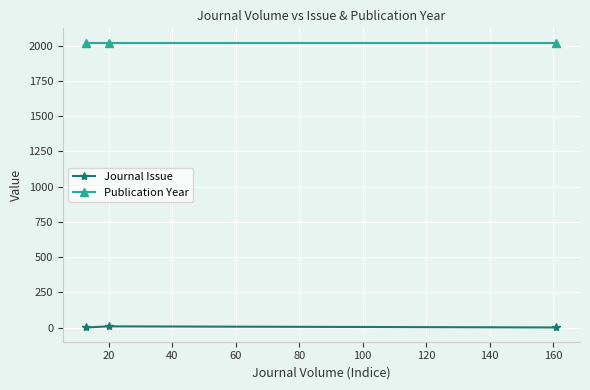

How many lines are shown in the chart?

2